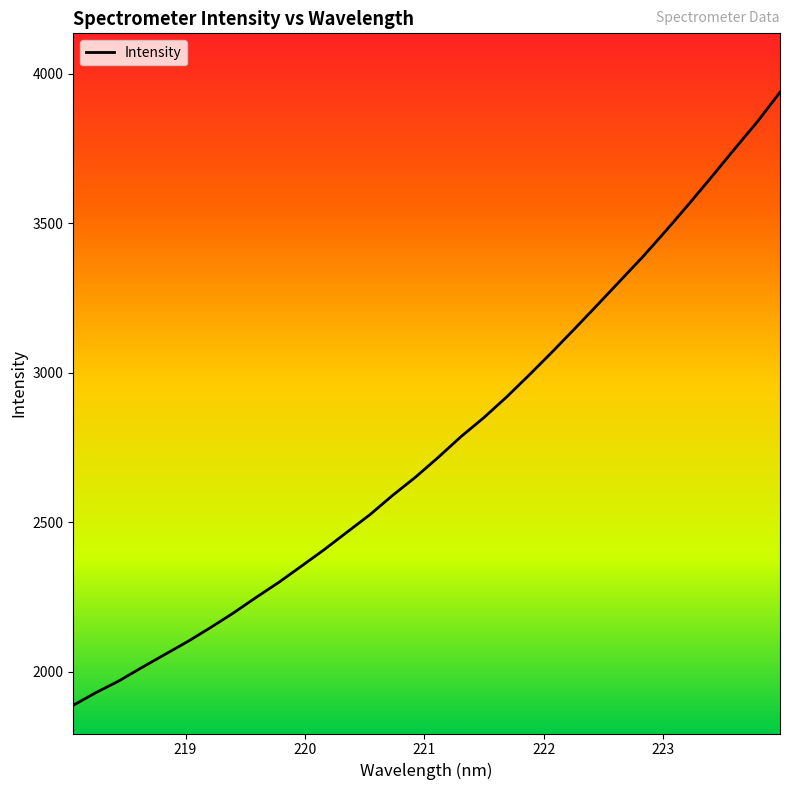

What is the maximum value shown in the chart?

3937.4